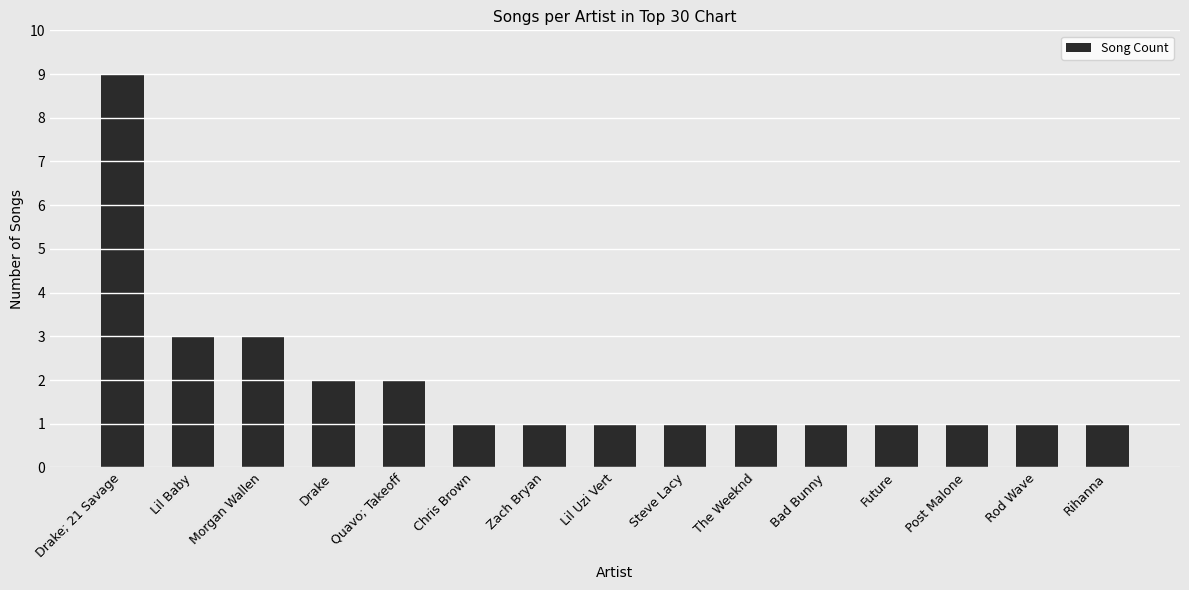

Reading left to right, list all the values displayed in this chart.

Drake; 21 Savage=9	Lil Baby=3	Morgan Wallen=3	Drake=2	Quavo; Takeoff=2	Chris Brown=1	Zach Bryan=1	Lil Uzi Vert=1	Steve Lacy=1	The Weeknd=1	Bad Bunny=1	Future=1	Post Malone=1	Rod Wave=1	Rihanna=1